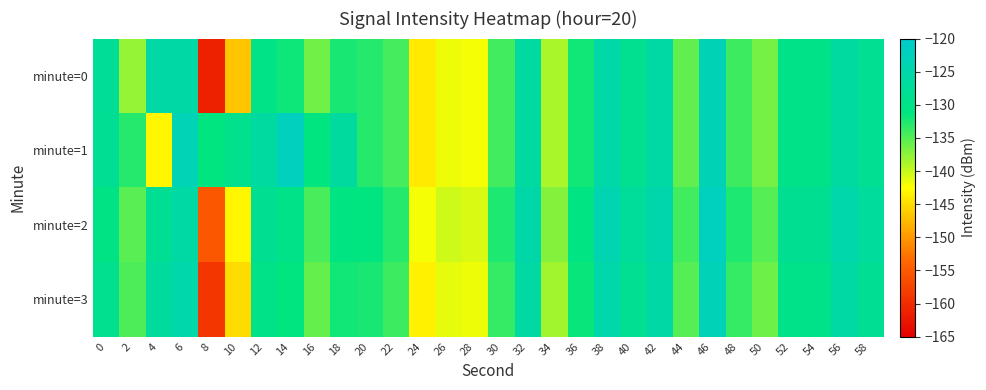

Reading left to right, what are all the values shown in this chart?

minute=0: 0=-127.8	2=-137.8	4=-125.8	6=-125.5	8=-161.3	10=-146.6	12=-130.3	14=-131.9	16=-136.2	18=-132.4	20=-132.8	22=-134.4	24=-143.9	26=-141.7	28=-142.1	30=-134.1	32=-126.5	34=-138.7	36=-132.1	38=-125.3	40=-129.0	42=-126.1	44=-135.5	46=-123.5	48=-134.0	50=-136.5	52=-130.1	54=-130.1	56=-126.4	58=-128.5
minute=1: 0=-128.2	2=-133.0	4=-143.1	6=-123.2	8=-131.1	10=-129.3	12=-126.4	14=-122.1	16=-131.2	18=-126.6	20=-132.8	22=-134.4	24=-143.9	26=-141.7	28=-142.1	30=-134.1	32=-126.5	34=-138.7	36=-132.1	38=-125.3	40=-129.0	42=-126.1	44=-135.5	46=-123.5	48=-134.0	50=-136.5	52=-130.1	54=-130.1	56=-126.4	58=-128.5
minute=2: 0=-130.5	2=-135.2	4=-128.3	6=-126.1	8=-155.4	10=-143.2	12=-128.7	14=-130.1	16=-134.5	18=-130.8	20=-131.2	22=-133.0	24=-142.1	26=-140.3	28=-140.8	30=-132.5	32=-125.1	34=-137.2	36=-130.6	38=-124.0	40=-127.5	42=-124.7	44=-134.1	46=-122.1	48=-132.6	50=-135.1	52=-128.7	54=-128.7	56=-125.0	58=-127.1
minute=3: 0=-129.1	2=-134.7	4=-127.0	6=-125.0	8=-158.9	10=-145.1	12=-129.9	14=-131.4	16=-135.8	18=-132.0	20=-132.4	22=-133.9	24=-143.5	26=-141.3	28=-141.7	30=-133.7	32=-126.0	34=-138.3	36=-131.7	38=-125.0	40=-128.5	42=-125.7	44=-135.1	46=-123.1	48=-133.6	50=-136.1	52=-129.8	54=-129.8	56=-125.9	58=-128.1